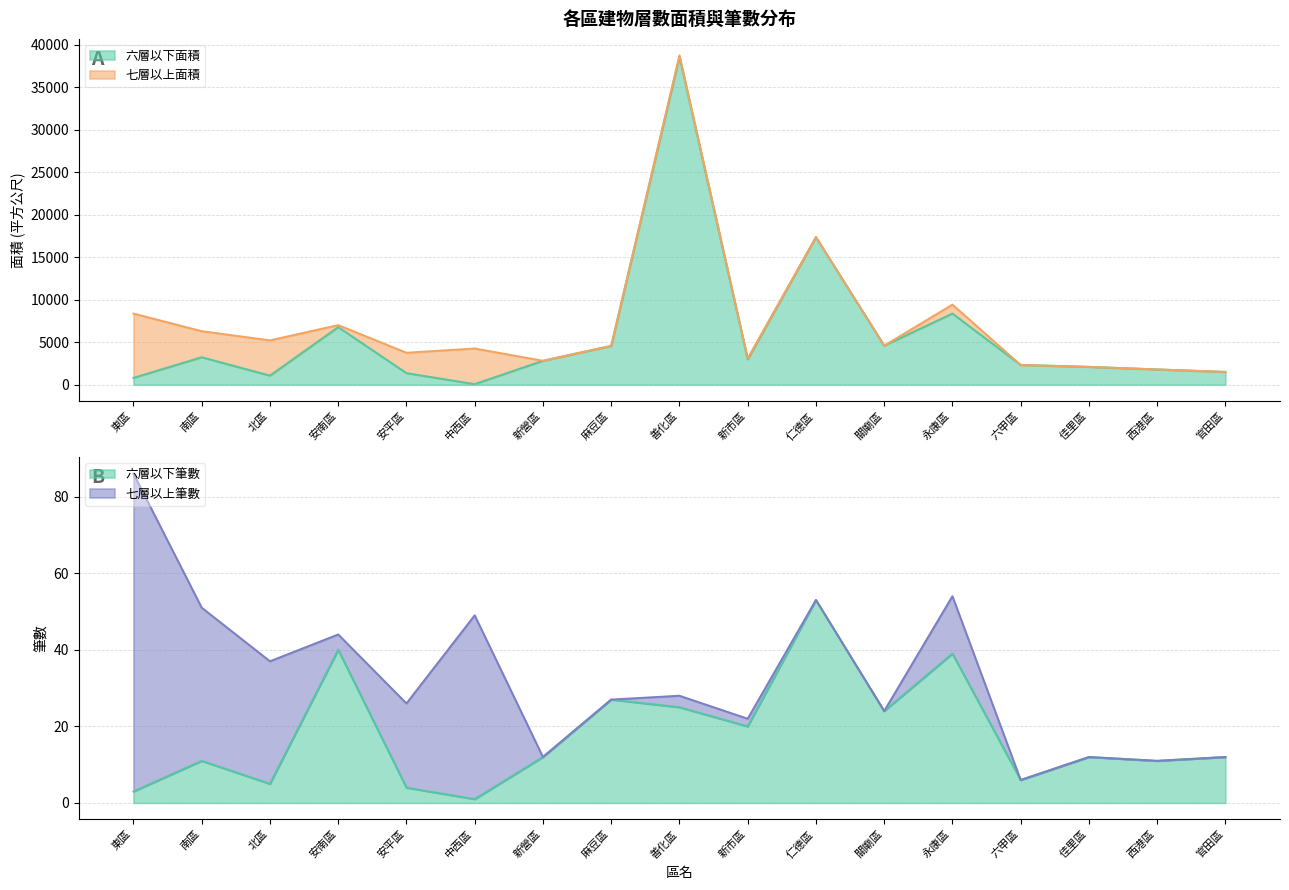

Which has a higher value, 永康區 or 東區?

永康區